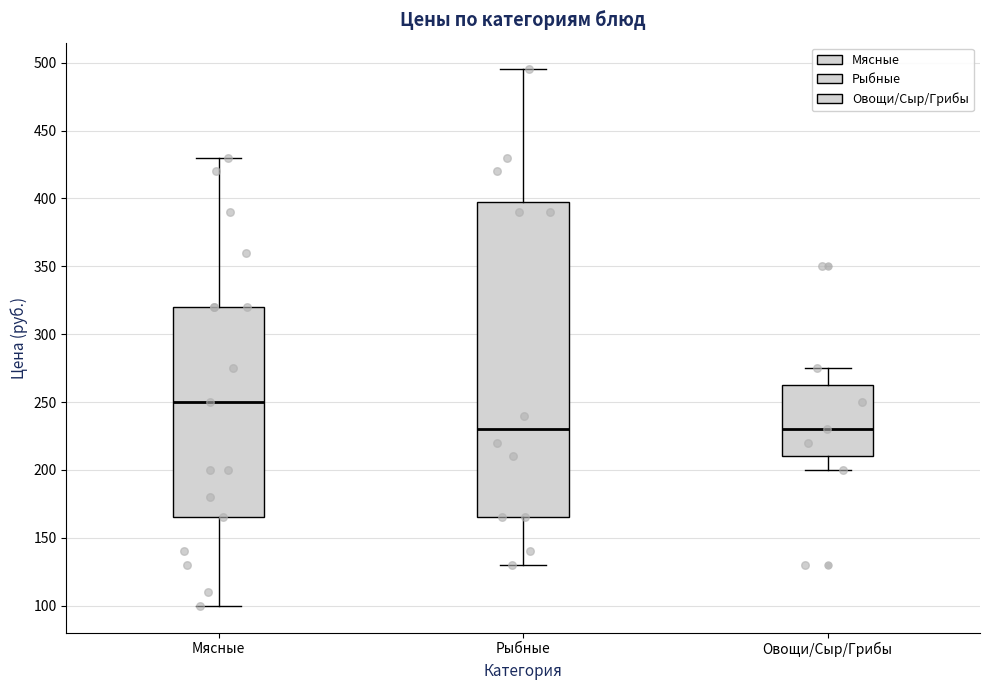

Where does the median line of the box for Мясные sit on the y-axis? The values are not printed on the chart, so give them approximately, as read against the axis.

250